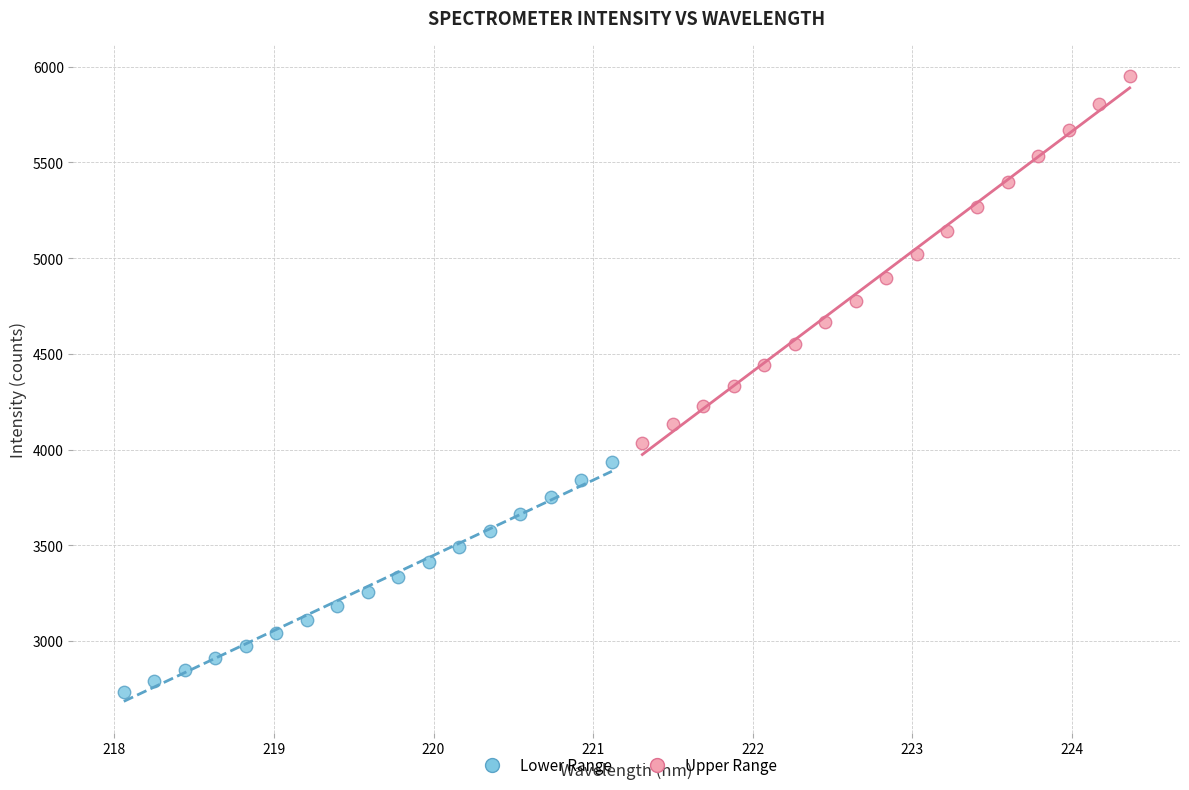

Which series contains the lowest Y value?

Lower Range